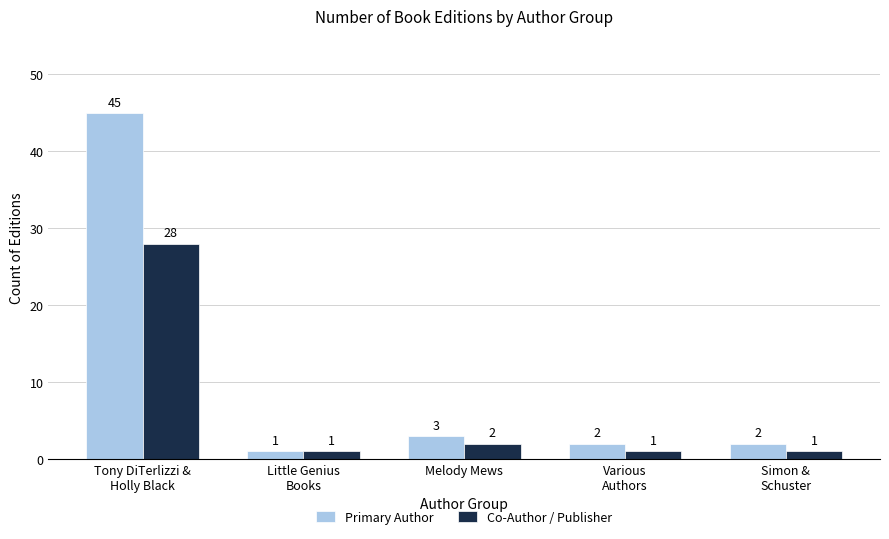

Is it true that Co-Author / Publisher equals 4 at Melody Mews?

False